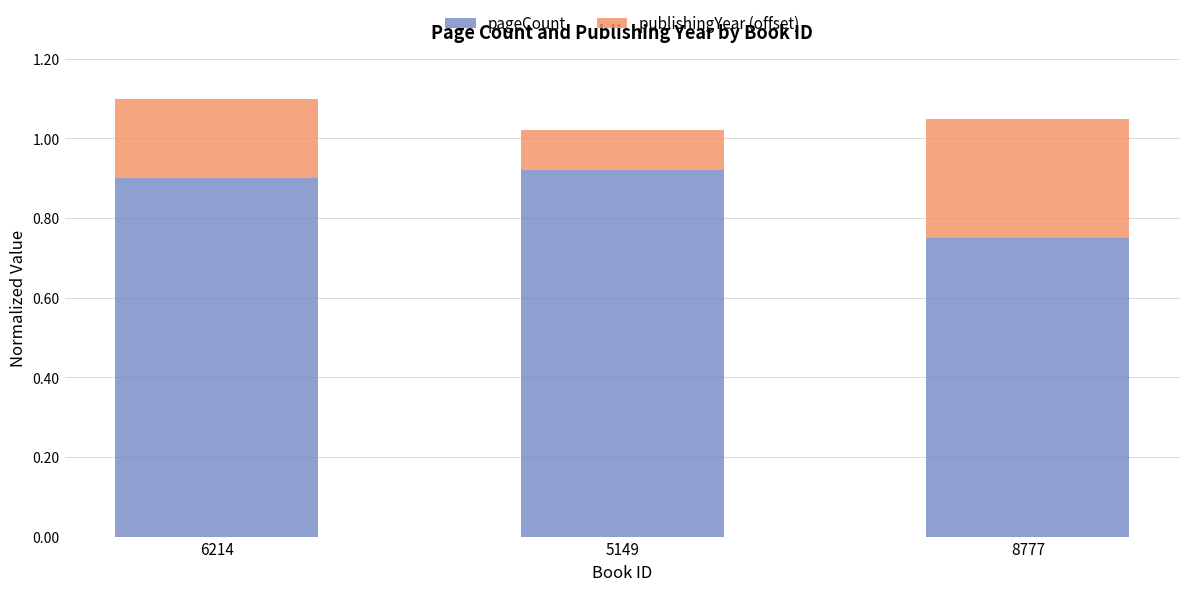

True or false: pageCount has a value of 1.2 at 6214.

False